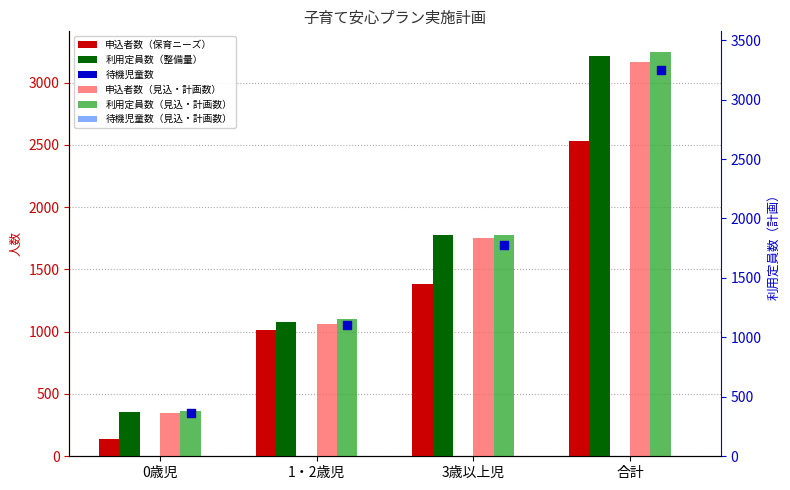

At how many categories does at least one series exceed 1964?

1